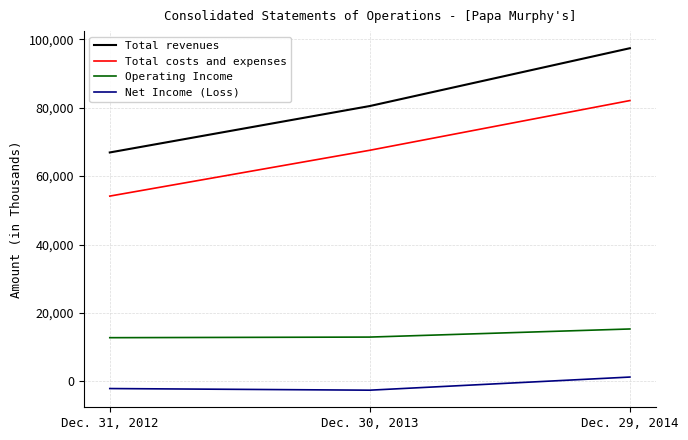

Count the Total costs and expenses values in the range 54158 to 82094.

3